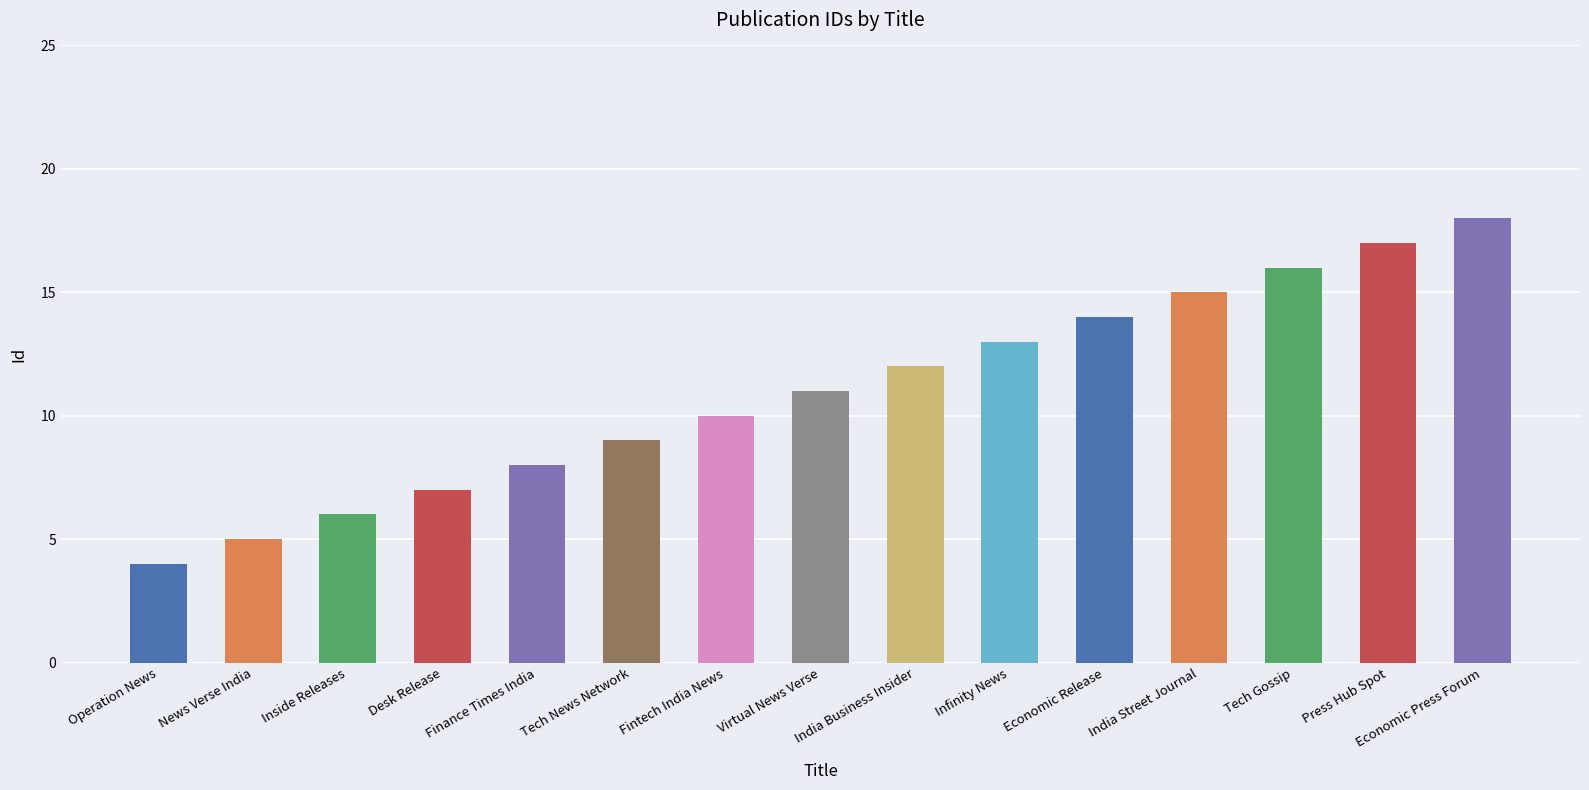

What is the difference between the values at India Business Insider and Economic Press Forum?

6